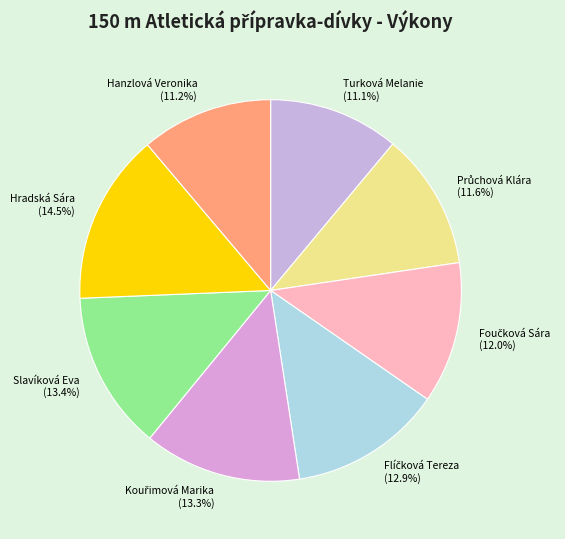

Which slice is the largest?

Hradská Sára